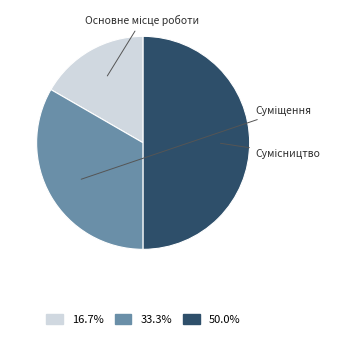

True or false: Сумісництво accounts for 50% of the total.

True